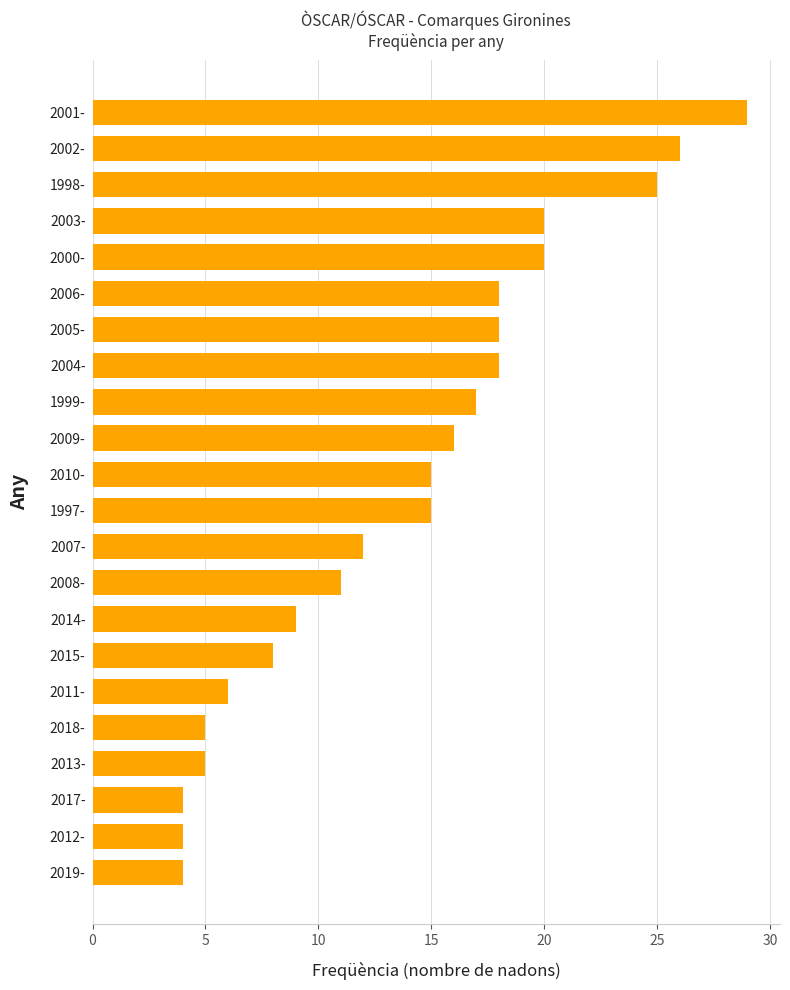

How many data points does each series have?

22